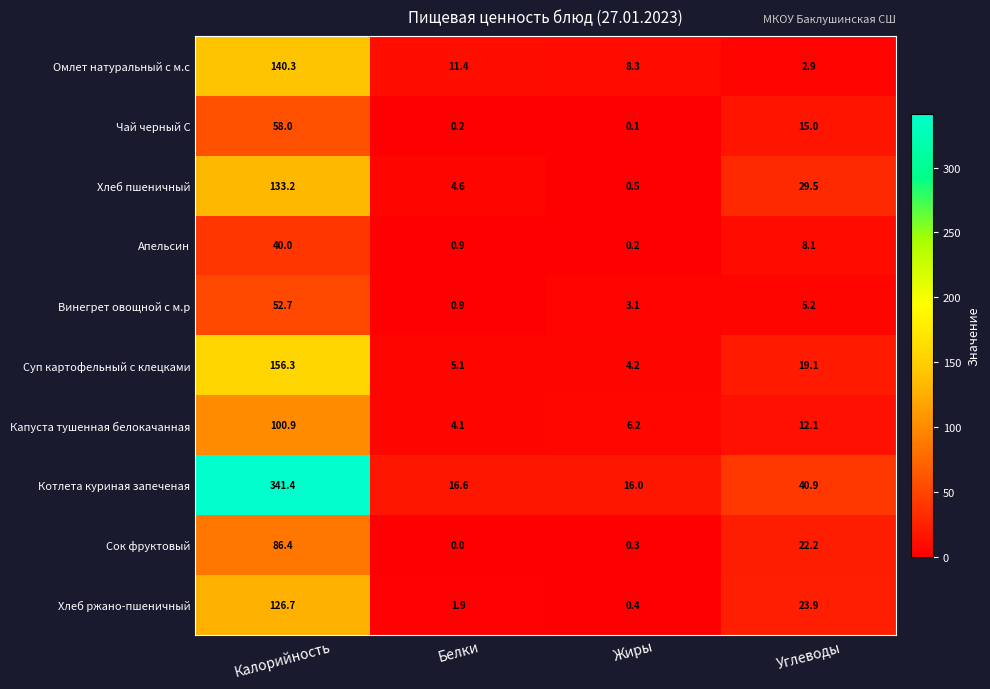

Read the Суп картофельный с клецками value at Жиры.

4.2